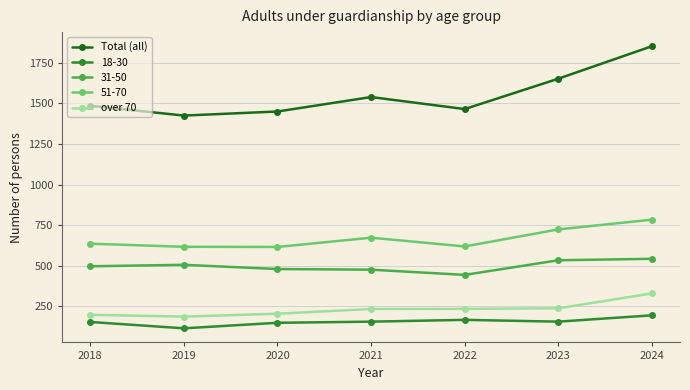

What is the value of the 31-50 point at the 2nd from the left?

506